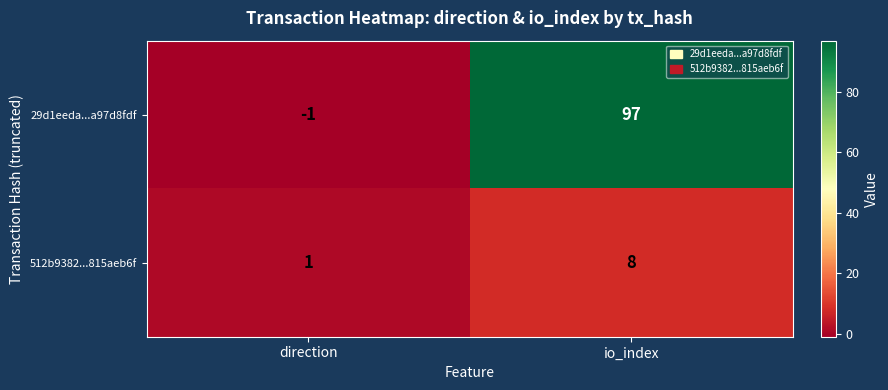

At which label does 512b9382...815aeb6f reach its minimum?

direction